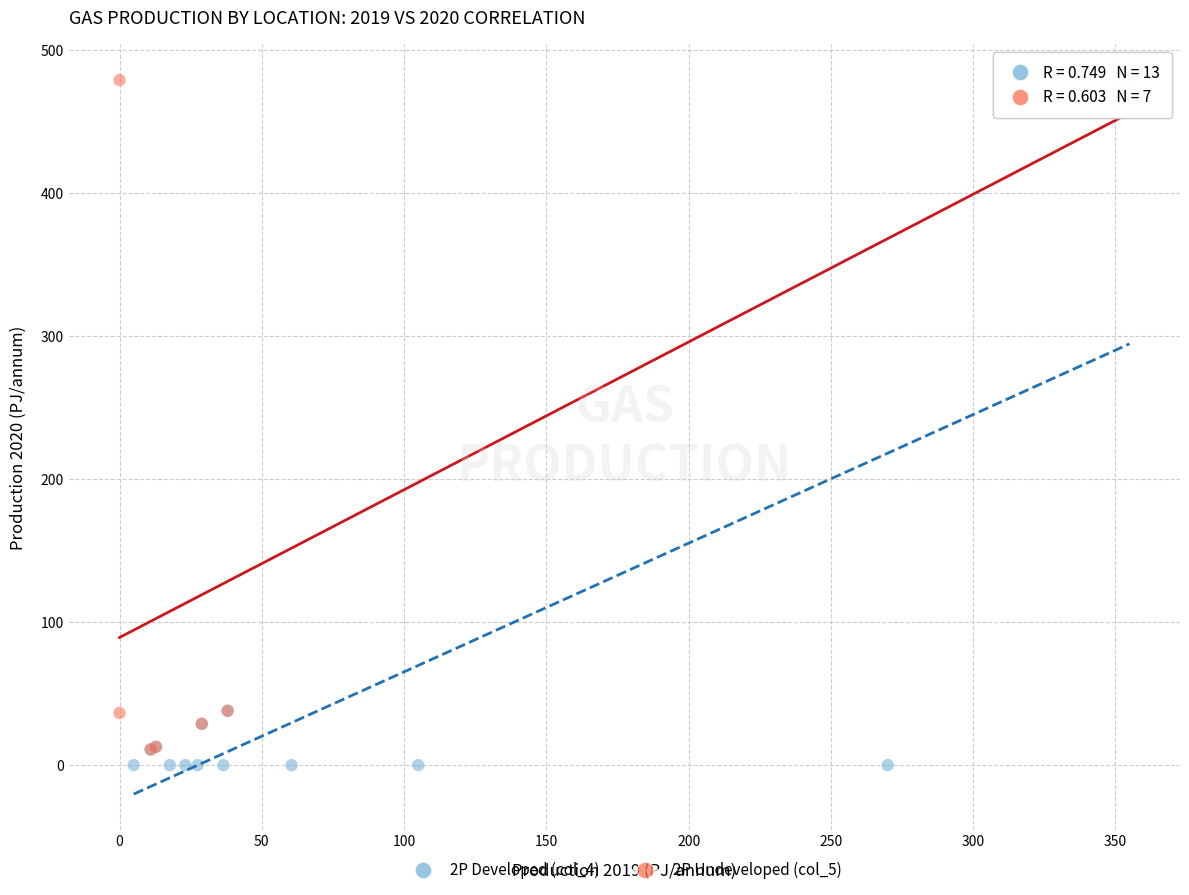

What are all the series names shown in the legend?

2P Developed (col_4), 2P Undeveloped (col_5)